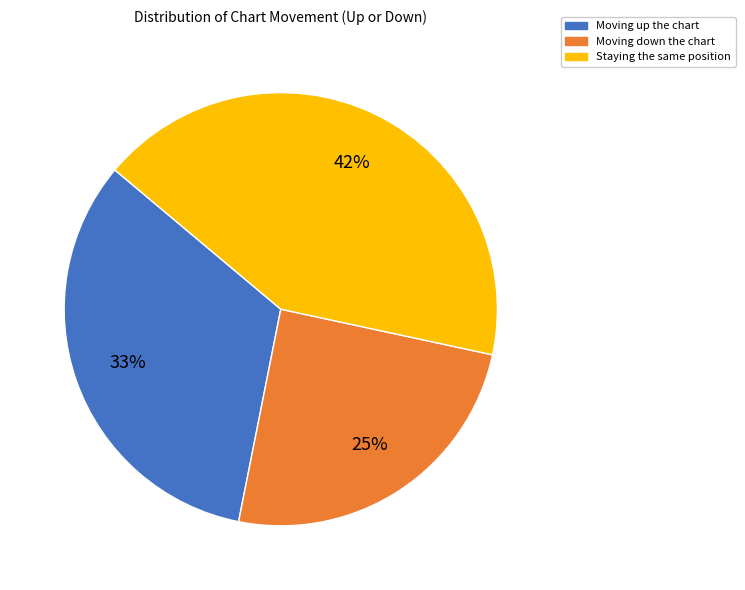

Rank the categories by value from lowest to highest.

Moving down the chart, Moving up the chart, Staying the same position